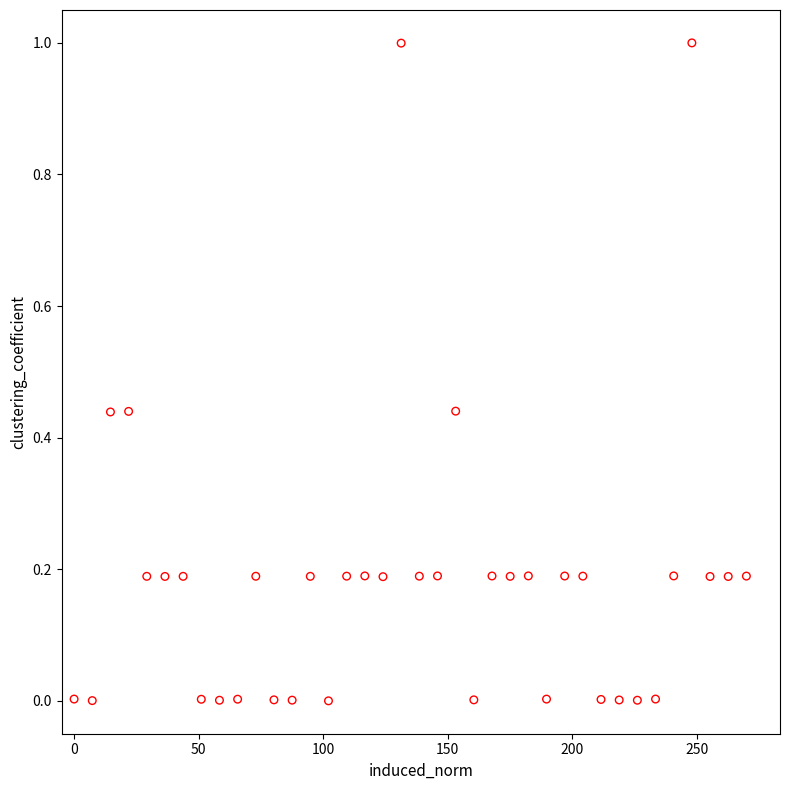

What is the range of X values (max minus min)?

270.0